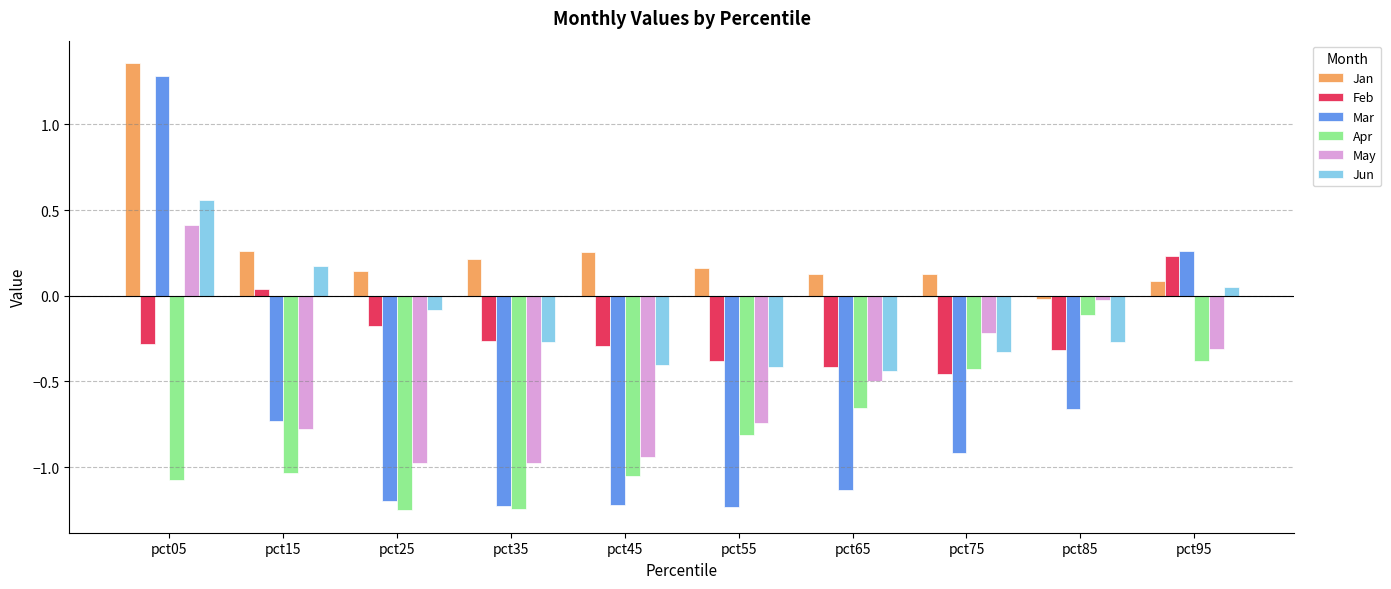

At which label does Jun reach its peak?

pct05